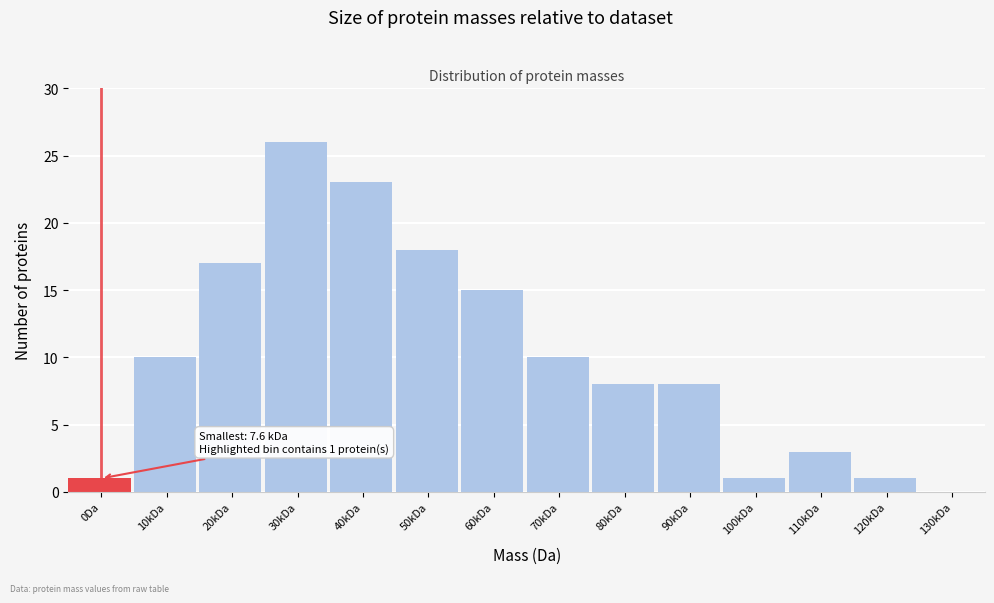

Reading right to left, what are all the values shown in this chart?

130kDa=0	120kDa=1	110kDa=3	100kDa=1	90kDa=8	80kDa=8	70kDa=10	60kDa=15	50kDa=18	40kDa=23	30kDa=26	20kDa=17	10kDa=10	0Da=1